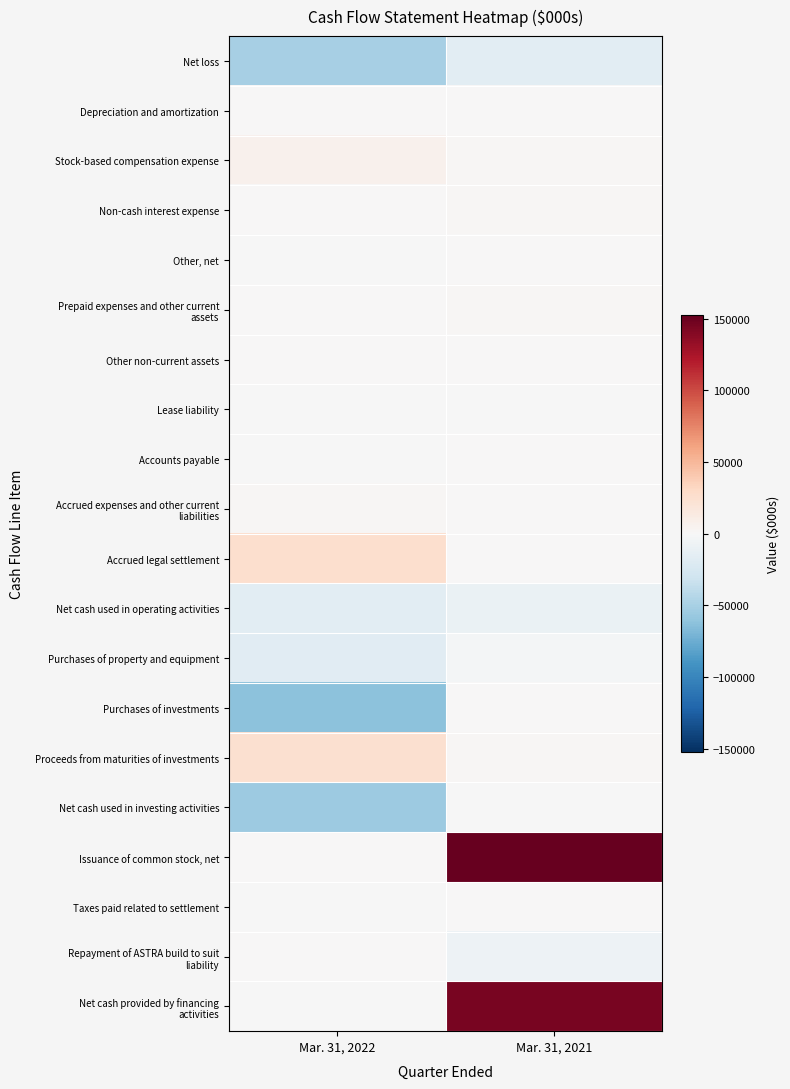

Which series has the widest spread of values?

Issuance of common stock, net